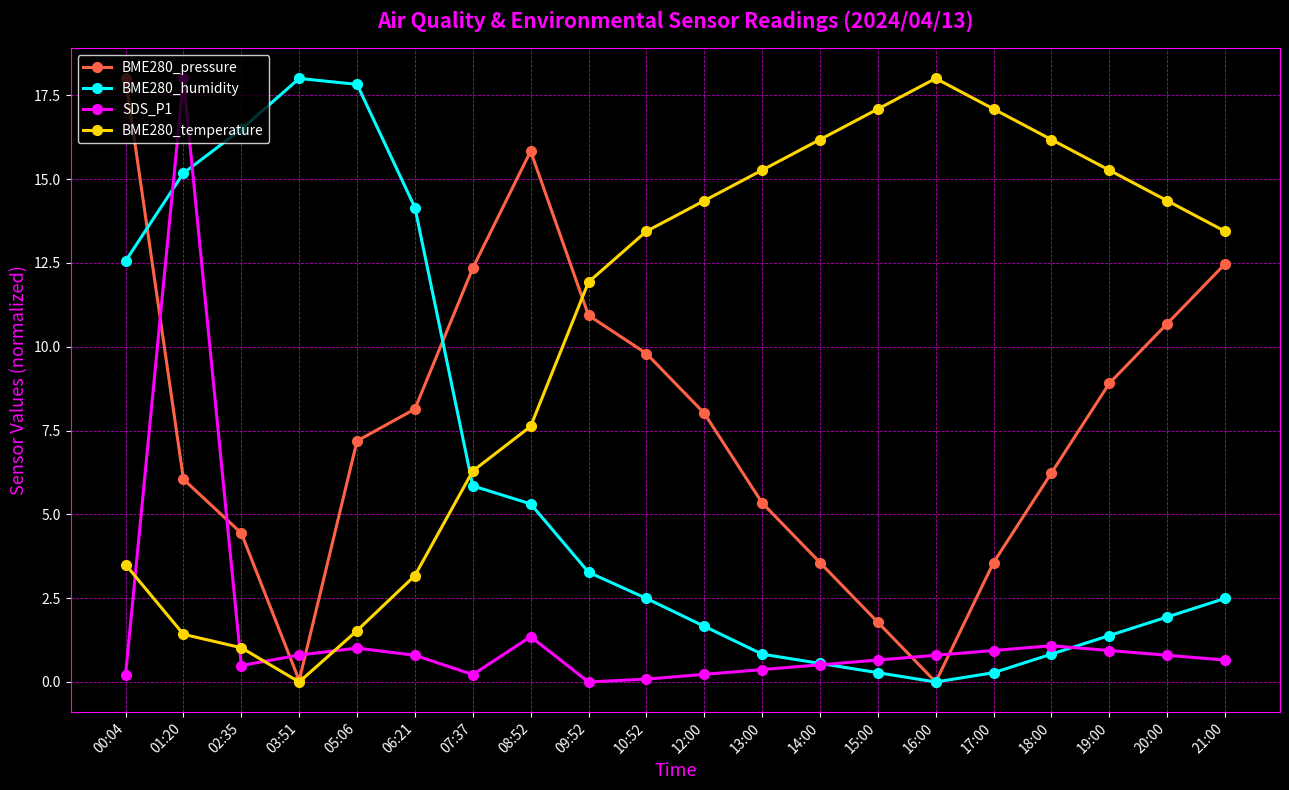

At which category does BME280_temperature reach its first local valley?

03:51